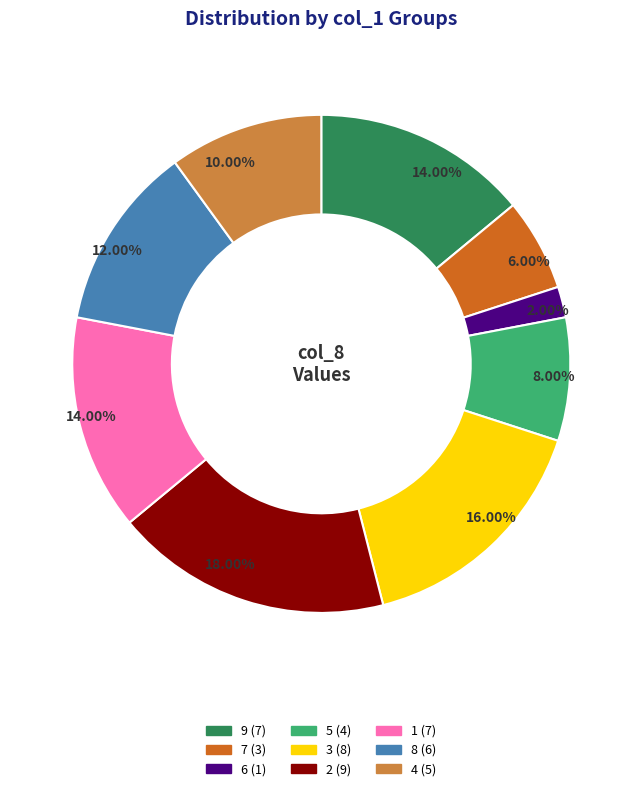

Which slice is the largest?

2